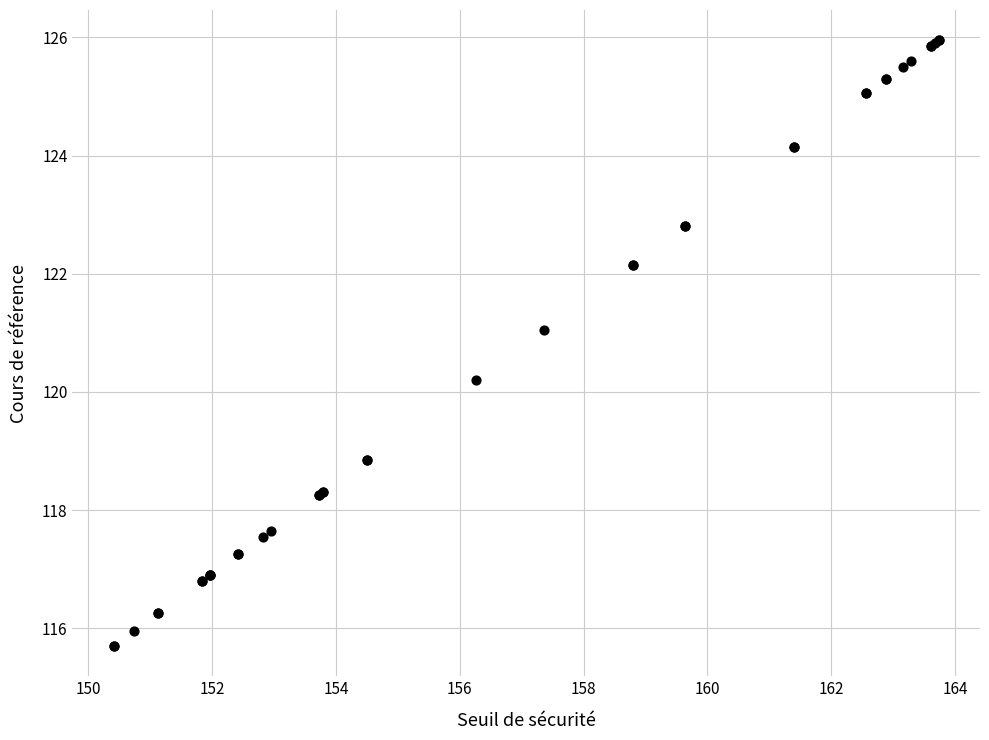

What Y value in the scatter plot is closest to 120?

120.2